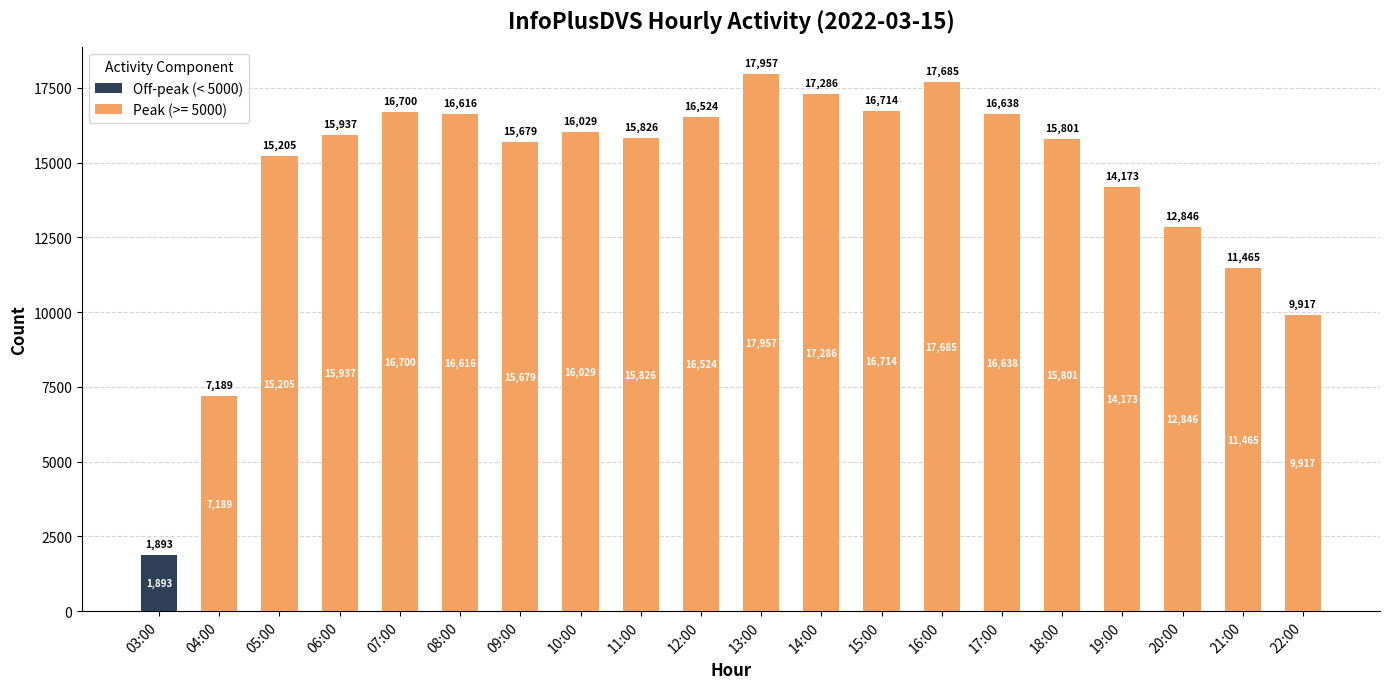

What is the total value across all series at 05:00?

15205